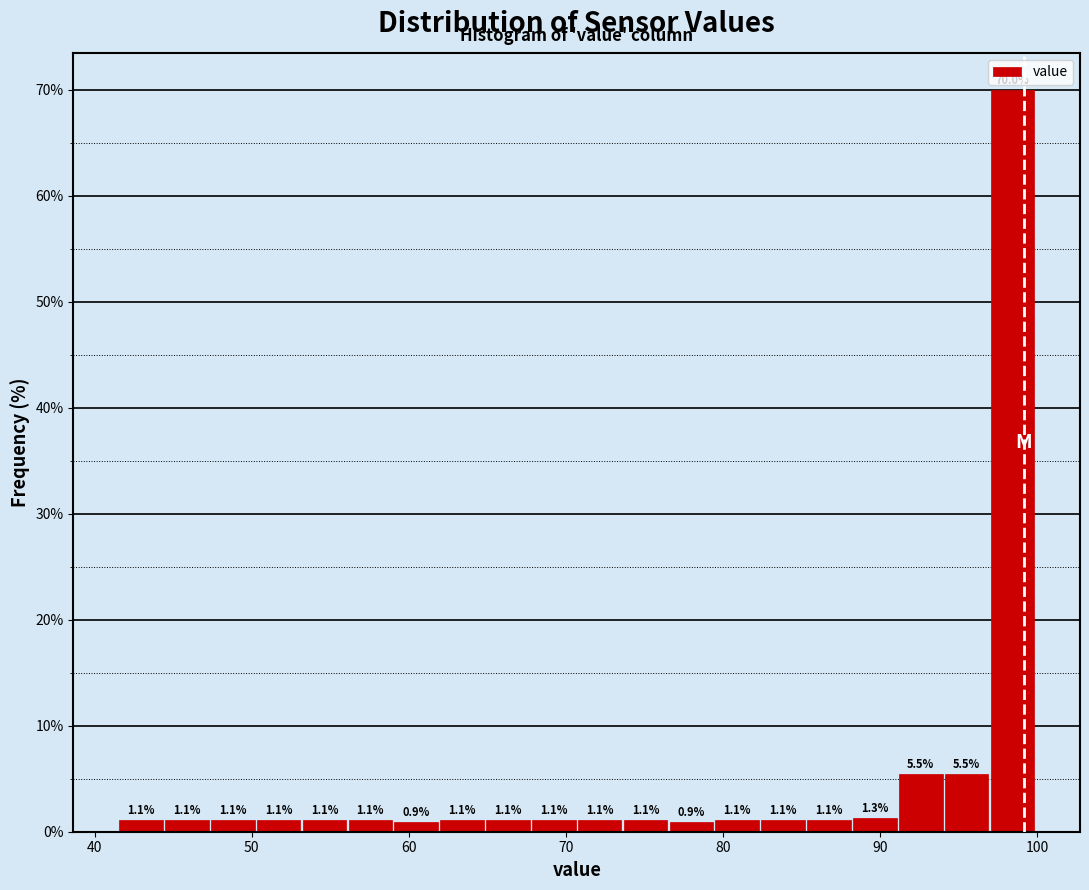

Around what value on the x-axis is the tallest bar? Give the approximate position of its centre, as read against the axis.

98